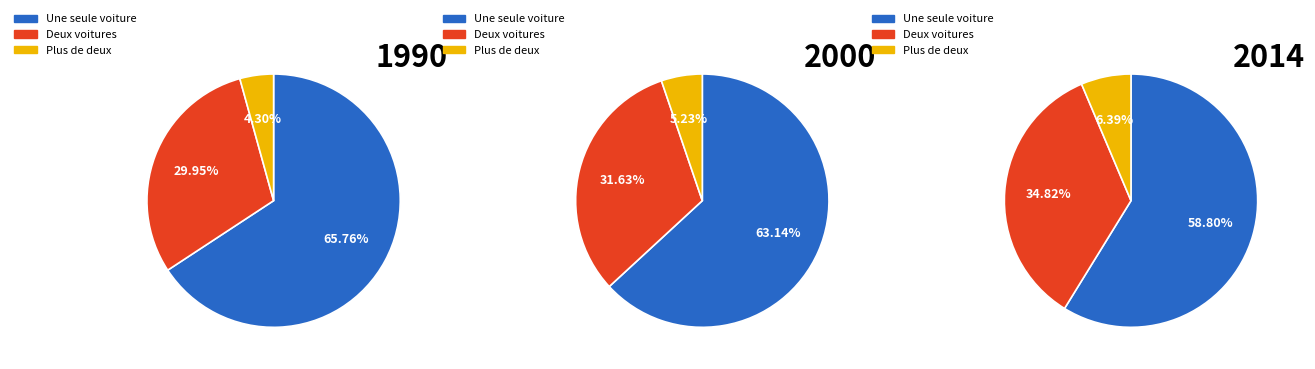

Count the number of slices in the pie.

9